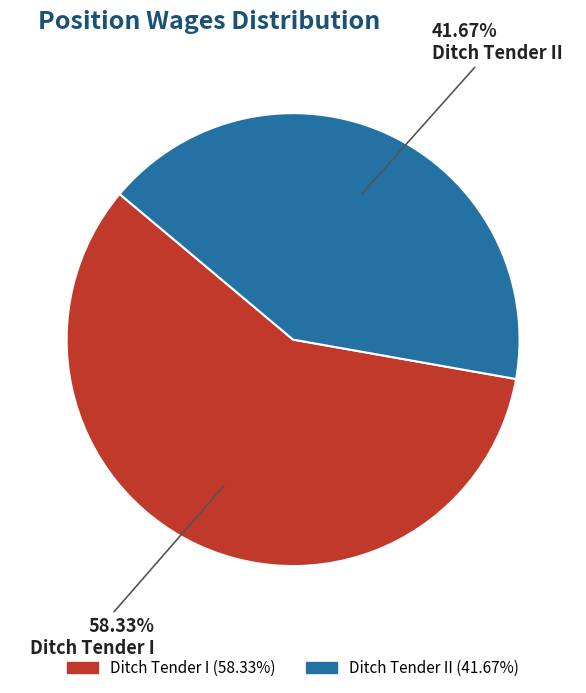

Is there any slice that represents more than half of the pie?

Yes